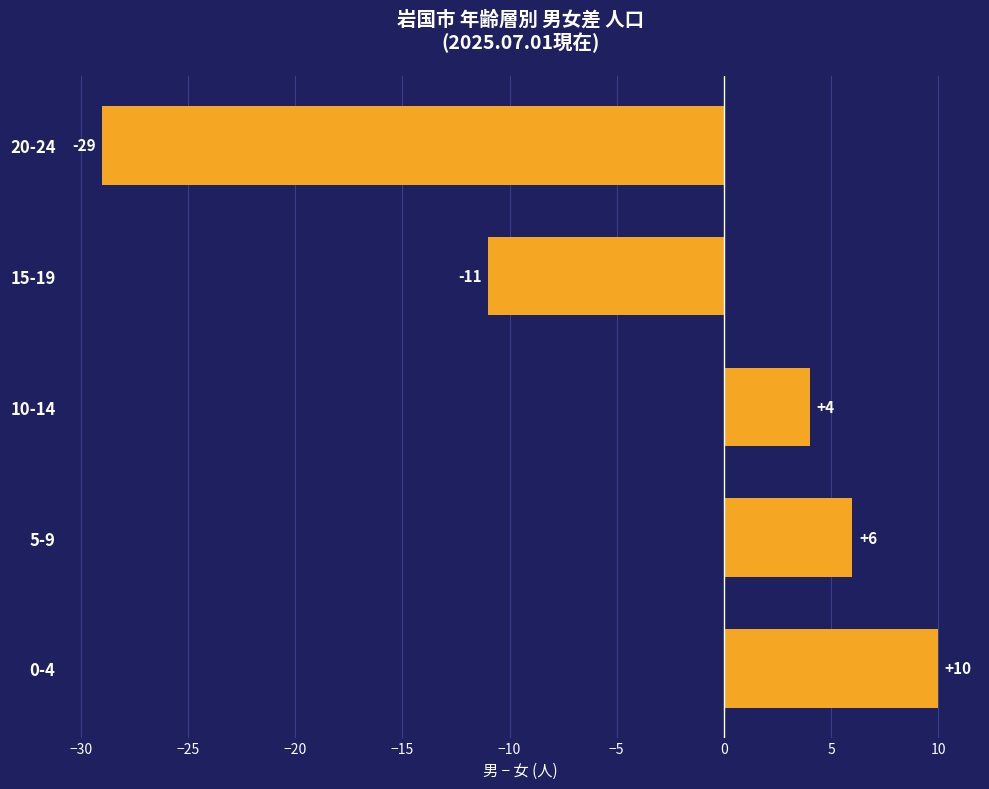

Reading bottom to top, list all the values displayed in this chart.

0-4=10	5-9=6	10-14=4	15-19=-11	20-24=-29